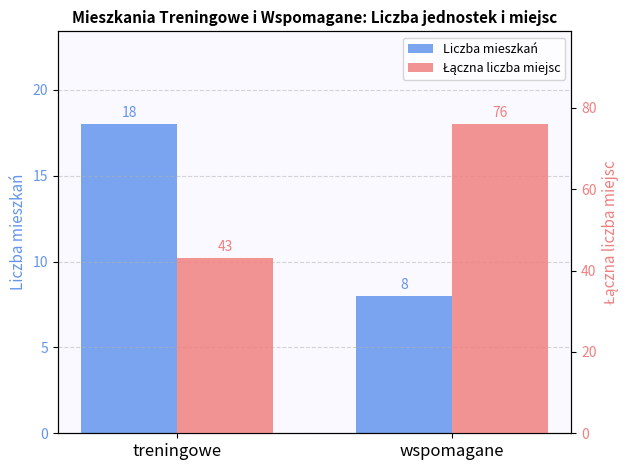

What is the greatest value displayed?

76